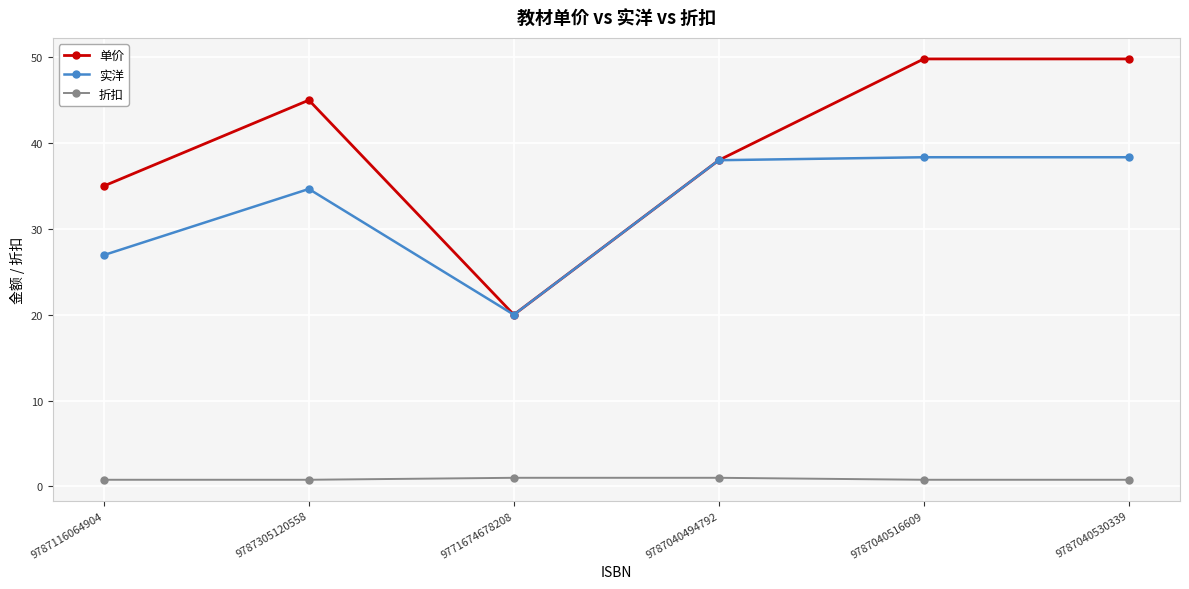

What is the label of the 1st point from the left?

9787116064904